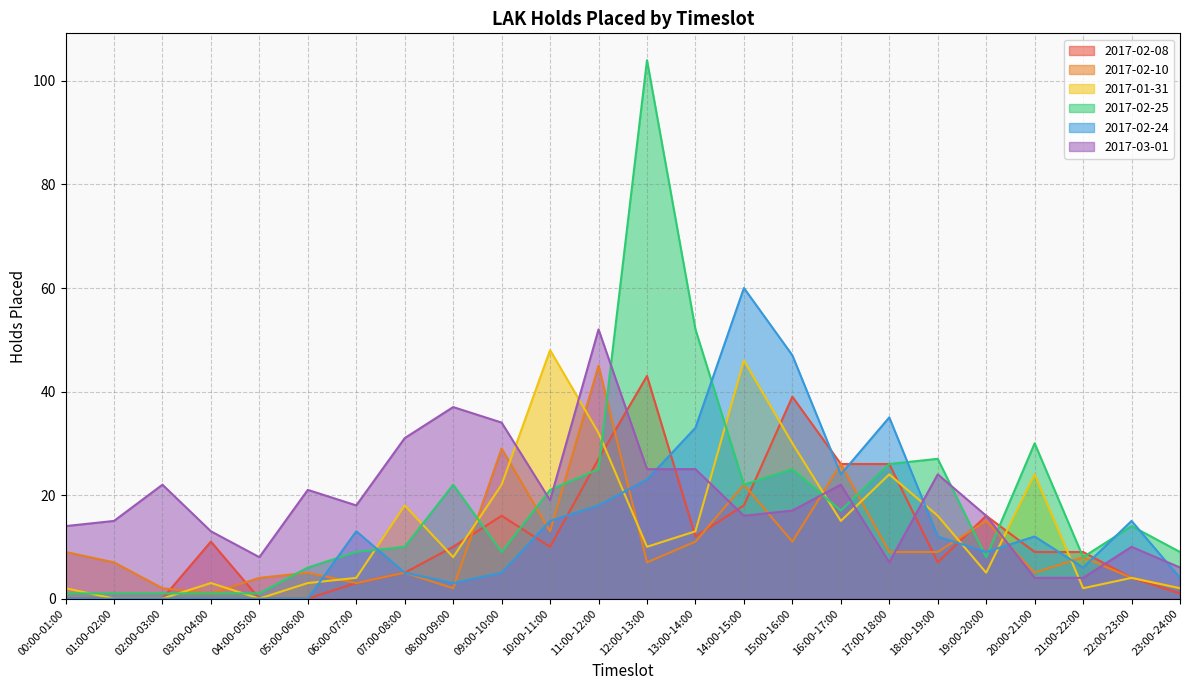

What is the spread (max minus min) of values at 08:00-09:00?

35